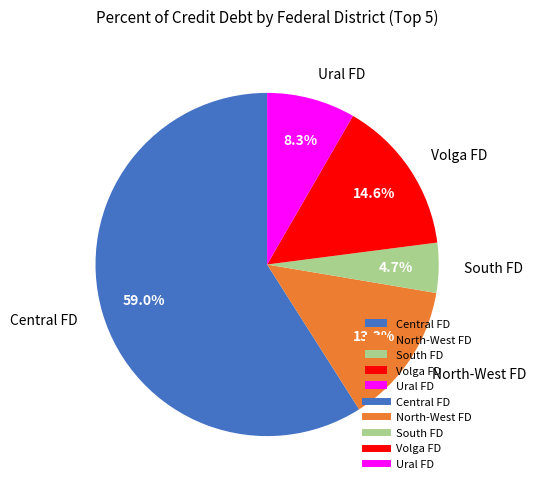

To the nearest percent, what is the average slice percentage?

20%